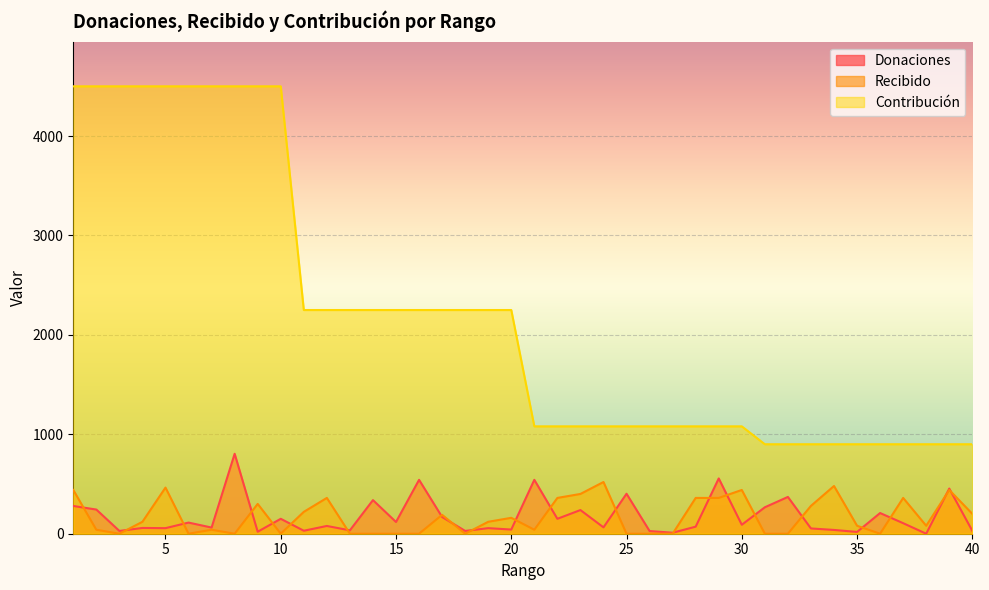

Between 7 and 4, which is larger?

7